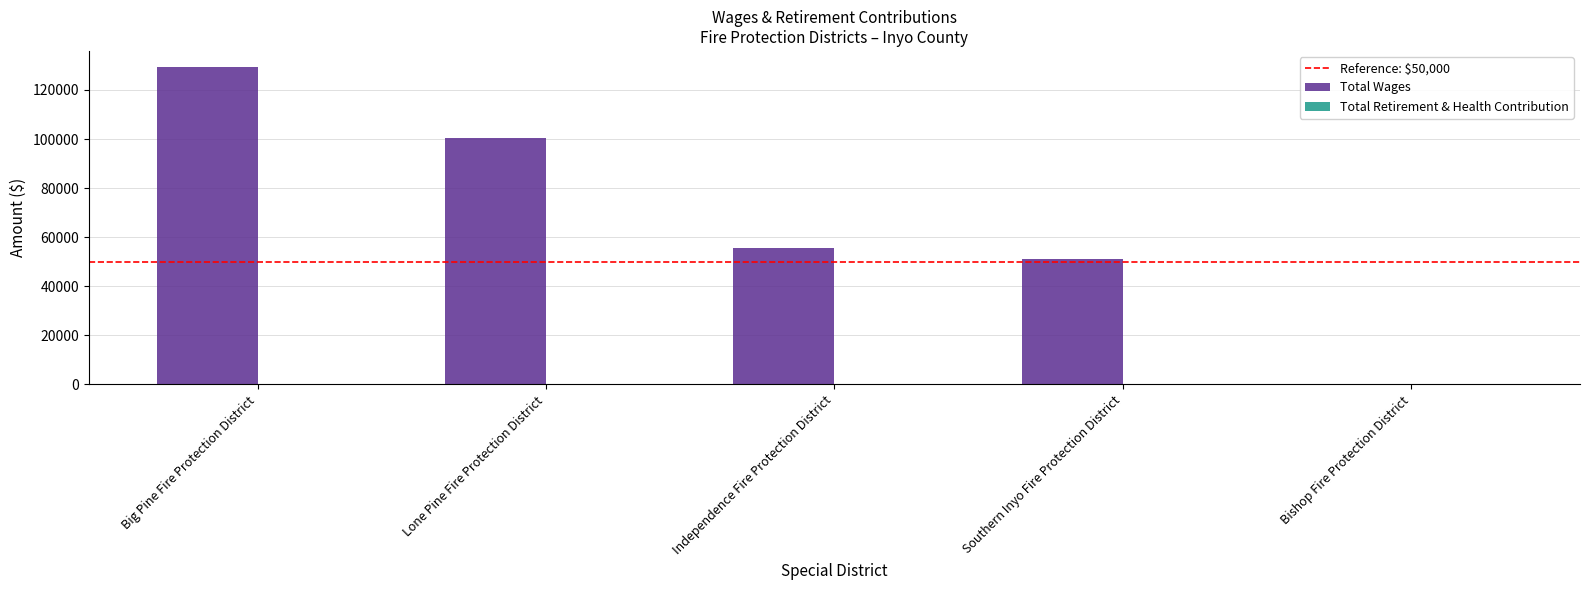

True or false: the data shows 100367 at Lone Pine Fire Protection District.

True